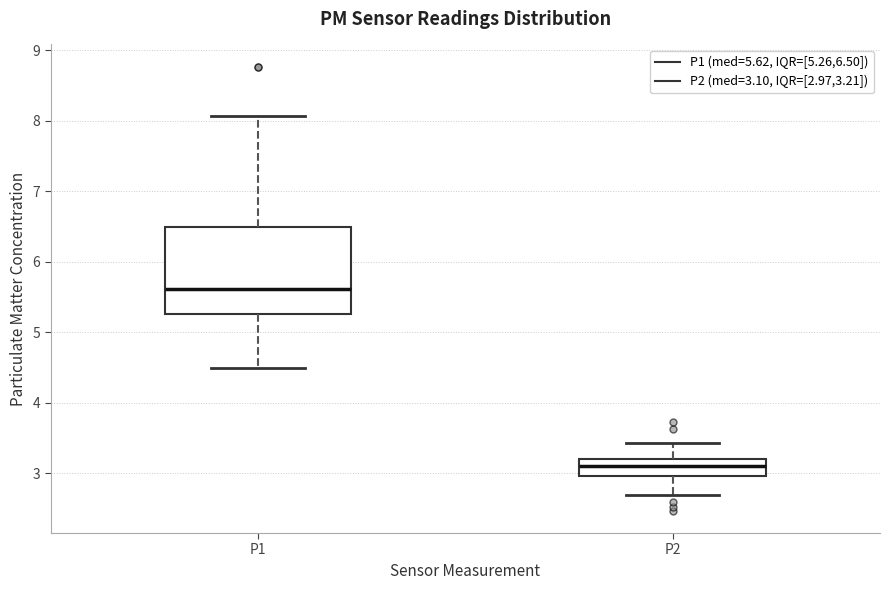

Reading left to right, read every box against the y-axis: the position of its median line, the range the box covers, and the ends of its whiskers. The values are not printed on the chart, so give them approximately, as read against the axis.

P1: median 5.6, box 5.3 to 6.5, whiskers 4.5 to 8.1
P2: median 3.1, box 3.0 to 3.2, whiskers 2.7 to 3.4